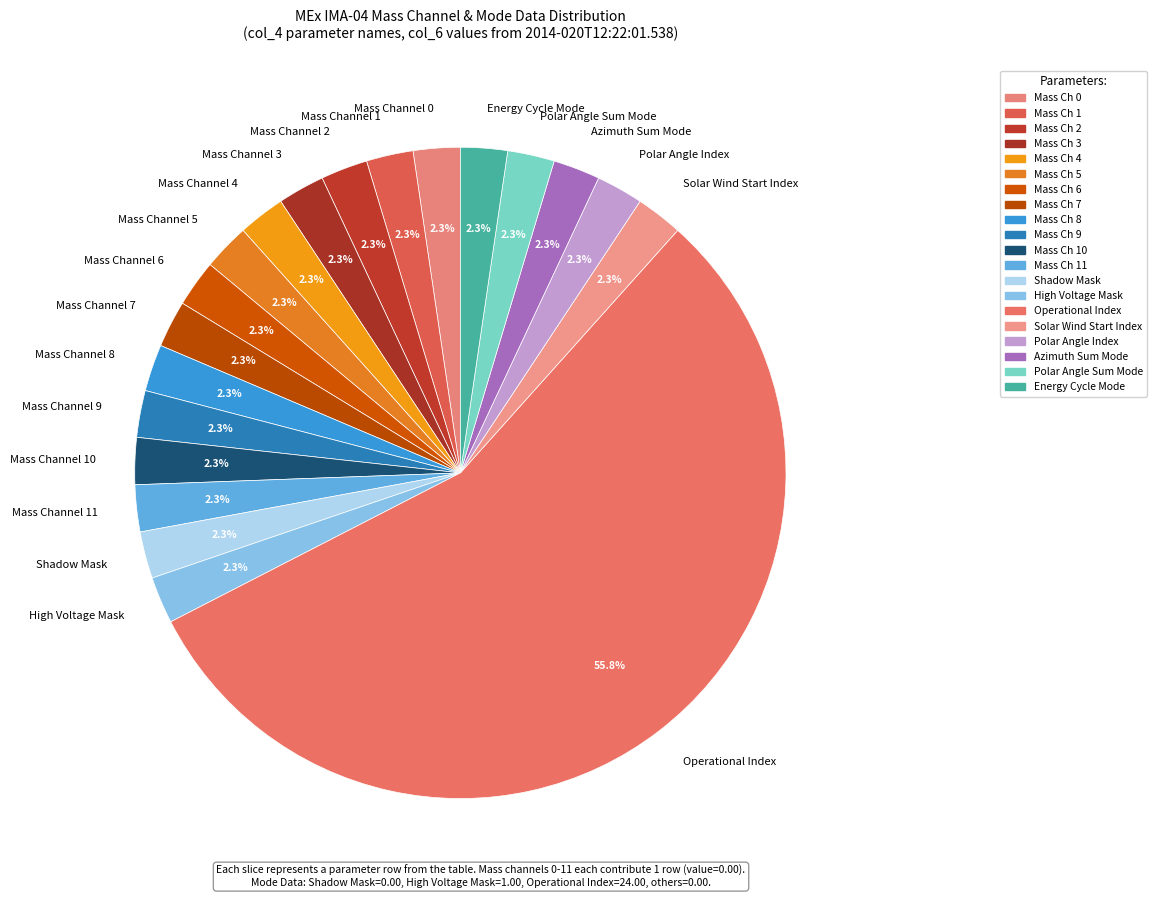

To the nearest percent, what is the difference between the Solar Wind Start Index and High Voltage Mask slice percentages?

0%